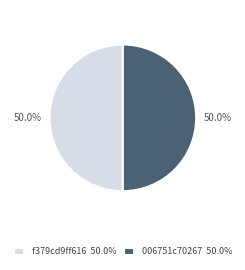

What percentage do f379cd9ff616 50.0% and 006751c70267 50.0% together represent?

100.0%